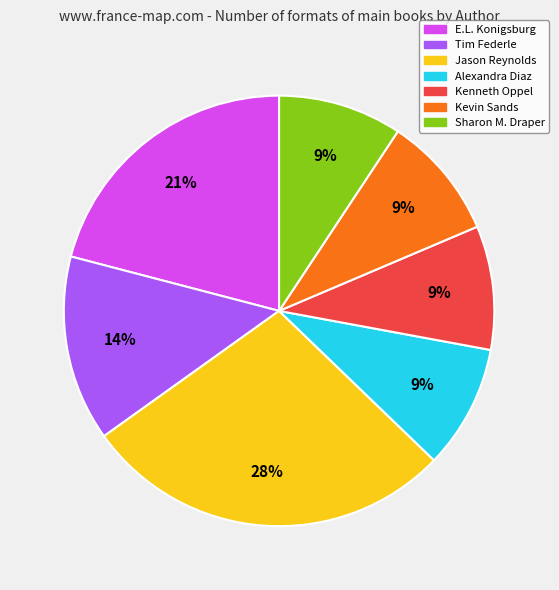

Is Alexandra Diaz the majority of the pie?

No